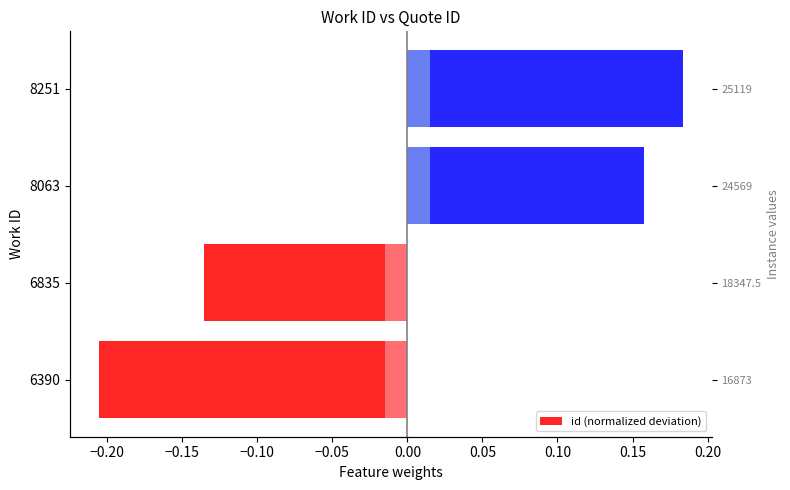

Between 8063 and 6390, which is larger?

8063